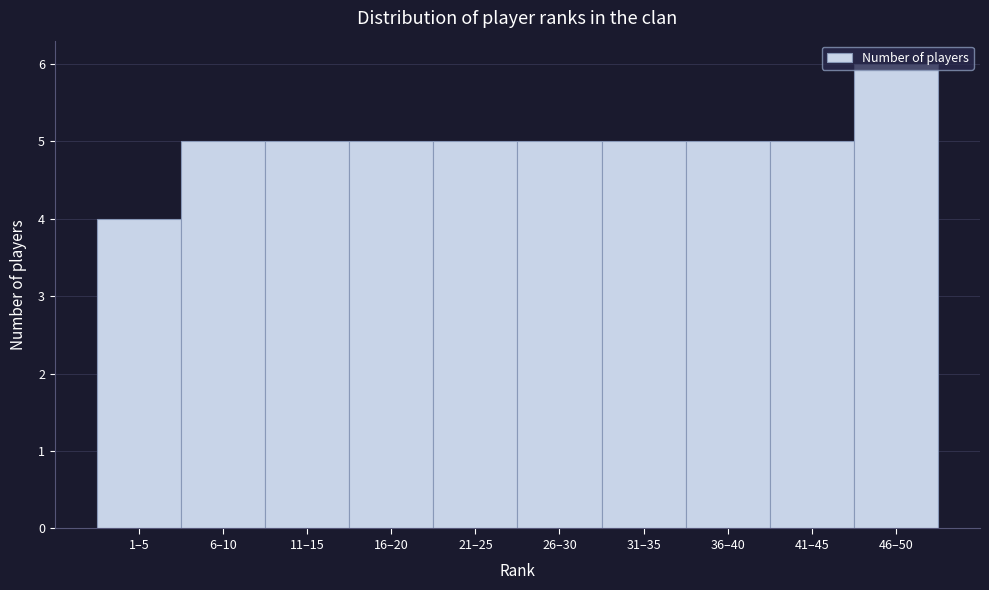

What is the average value?

5